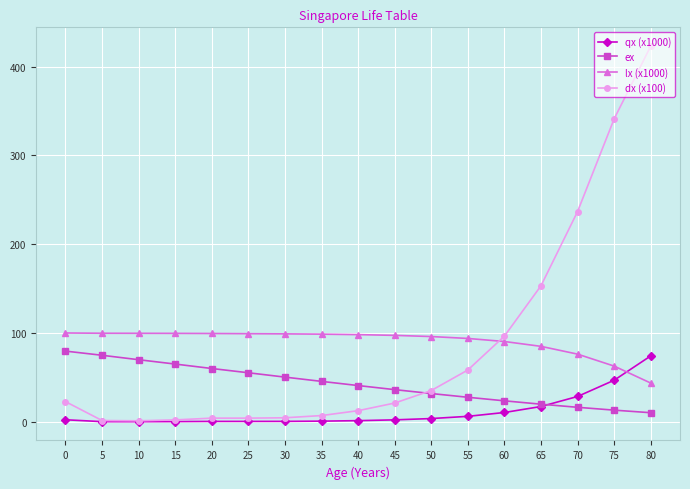

Where do dx (x100) and lx (x1000) first cross each other?

55 and 60